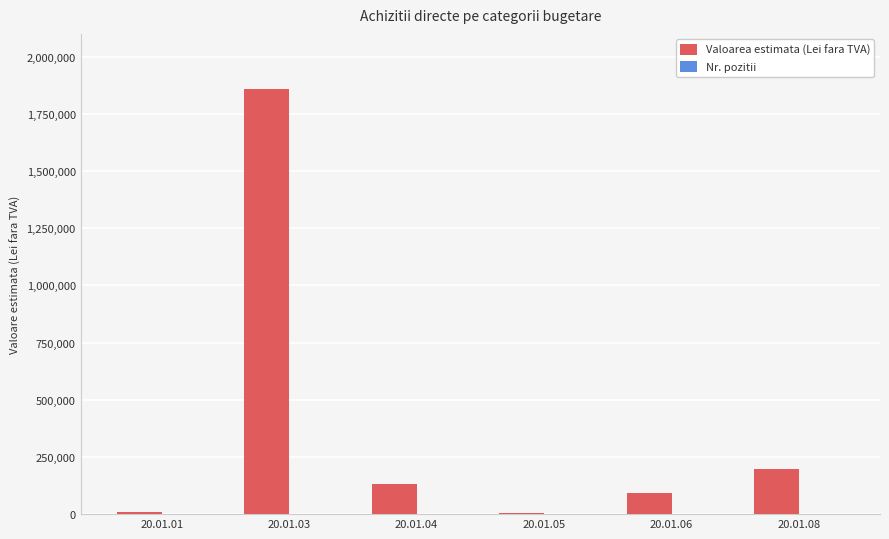

Which series has the largest total across all categories?

Valoarea estimata (Lei fara TVA)